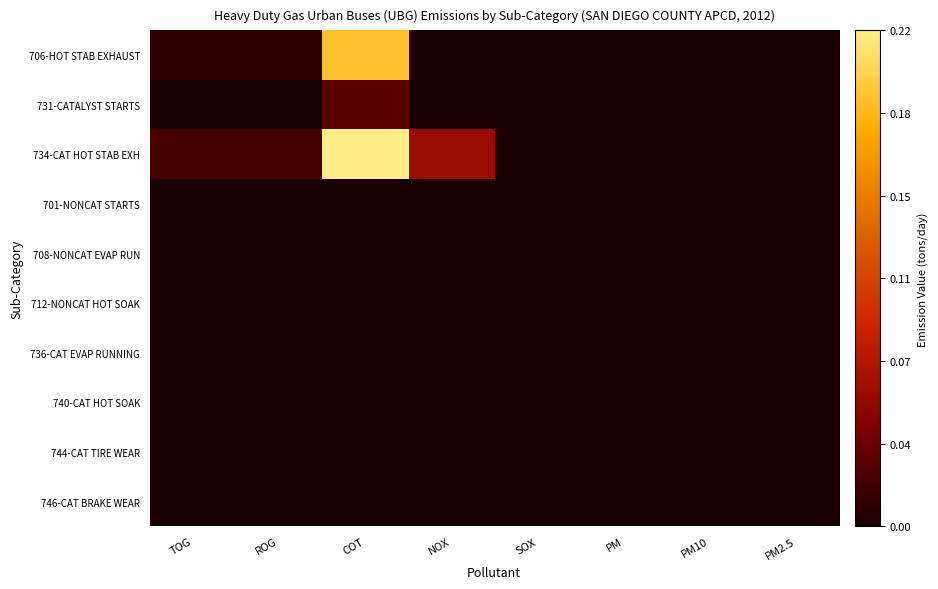

Reading right to left, transcribe all the data shown in this chart.

706-HOT STAB EXHAUST: PM2.5=0.0	PM10=0.0	PM=0.0	SOX=0.0	NOX=0.0	COT=0.2	ROG=0.0	TOG=0.0
731-CATALYST STARTS: PM2.5=0.0	PM10=0.0	PM=0.0	SOX=0.0	NOX=0.0	COT=0.0	ROG=0.0	TOG=0.0
734-CAT HOT STAB EXH: PM2.5=0.0	PM10=0.0	PM=0.0	SOX=0.0	NOX=0.1	COT=0.2	ROG=0.0	TOG=0.0
701-NONCAT STARTS: PM2.5=0.0	PM10=0.0	PM=0.0	SOX=0.0	NOX=0.0	COT=0.0	ROG=0.0	TOG=0.0
708-NONCAT EVAP RUN: PM2.5=0.0	PM10=0.0	PM=0.0	SOX=0.0	NOX=0.0	COT=0.0	ROG=0.0	TOG=0.0
712-NONCAT HOT SOAK: PM2.5=0.0	PM10=0.0	PM=0.0	SOX=0.0	NOX=0.0	COT=0.0	ROG=0.0	TOG=0.0
736-CAT EVAP RUNNING: PM2.5=0.0	PM10=0.0	PM=0.0	SOX=0.0	NOX=0.0	COT=0.0	ROG=0.0	TOG=0.0
740-CAT HOT SOAK: PM2.5=0.0	PM10=0.0	PM=0.0	SOX=0.0	NOX=0.0	COT=0.0	ROG=0.0	TOG=0.0
744-CAT TIRE WEAR: PM2.5=0.0	PM10=0.0	PM=0.0	SOX=0.0	NOX=0.0	COT=0.0	ROG=0.0	TOG=0.0
746-CAT BRAKE WEAR: PM2.5=0.0	PM10=0.0	PM=0.0	SOX=0.0	NOX=0.0	COT=0.0	ROG=0.0	TOG=0.0